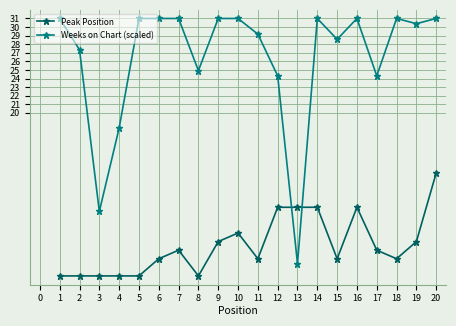

How many data points in Weeks on Chart (scaled) are less than 31?

10